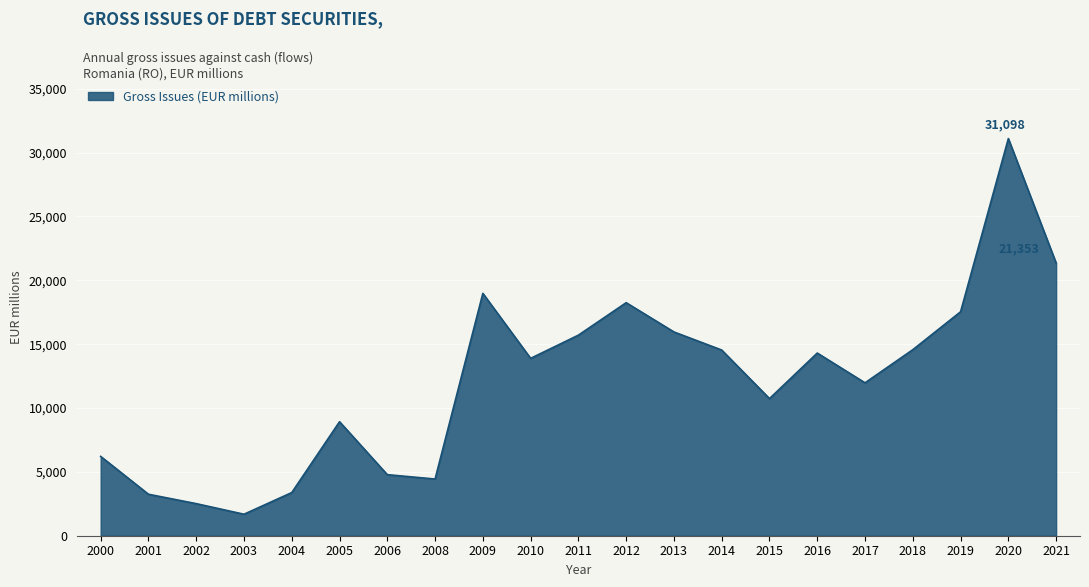

At which label is the value closest to 16390?

2013